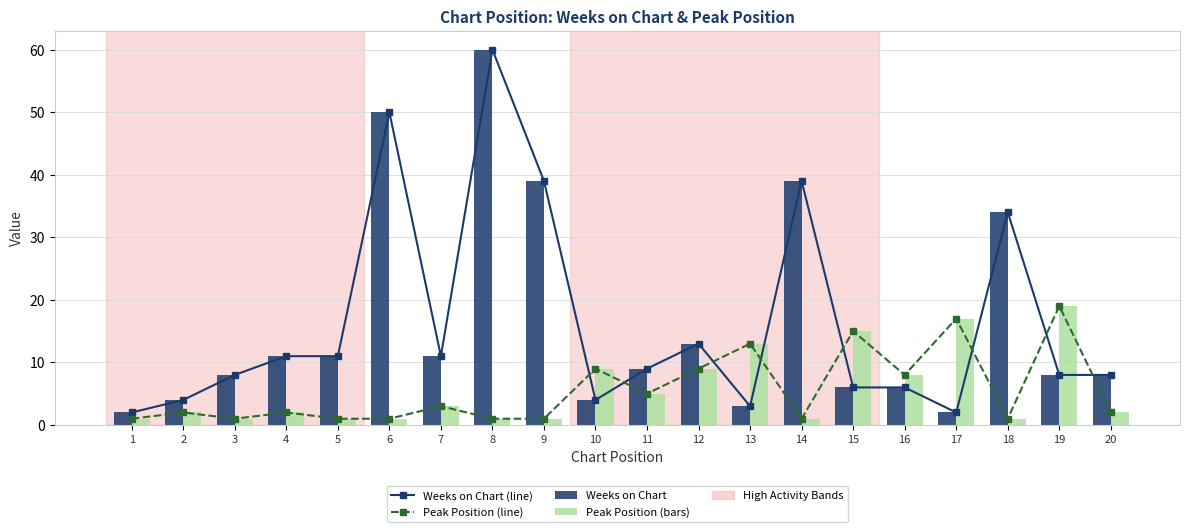

Between 4 and 14, which is larger?

14